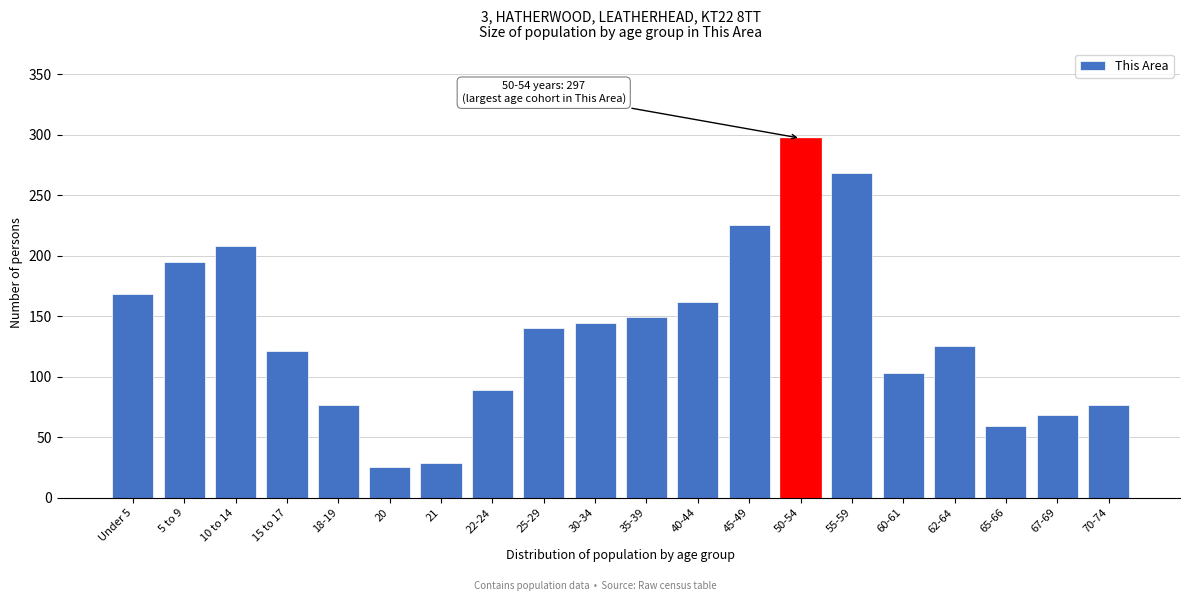

Reading left to right, extract all data points from this chart.

168	195	208	121	77	25	29	89	140	144	149	162	225	297	268	103	125	59	68	77